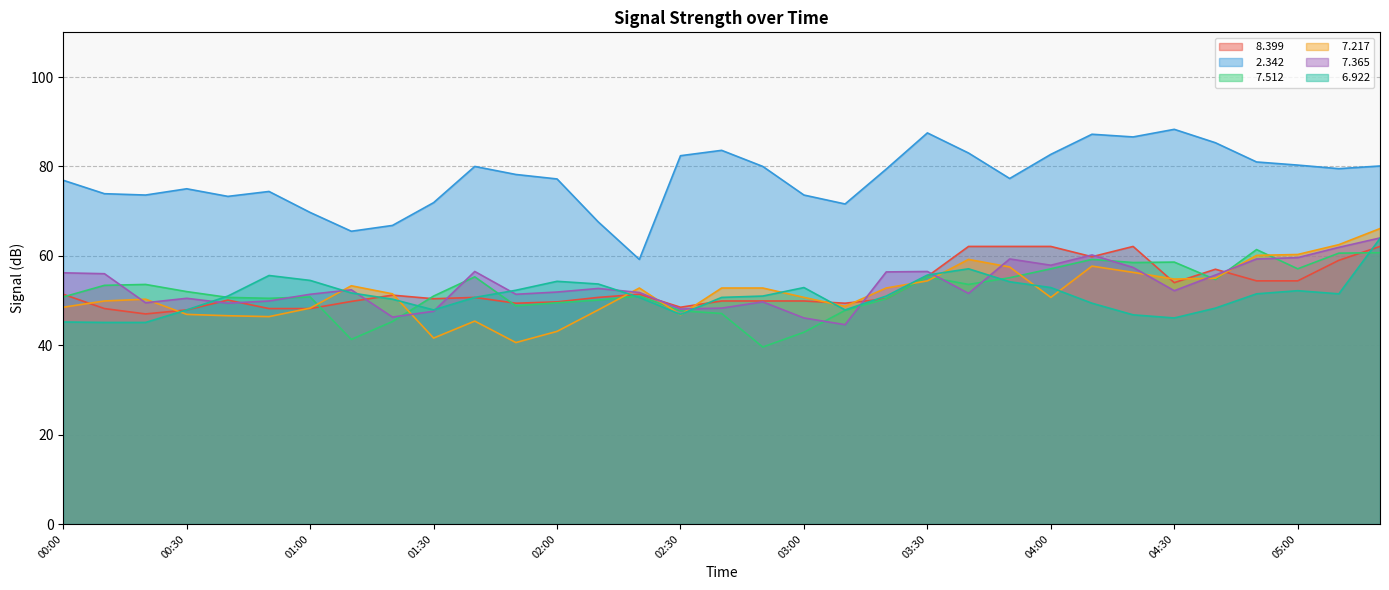

At which label is   7.365 closest to 54?

02:10